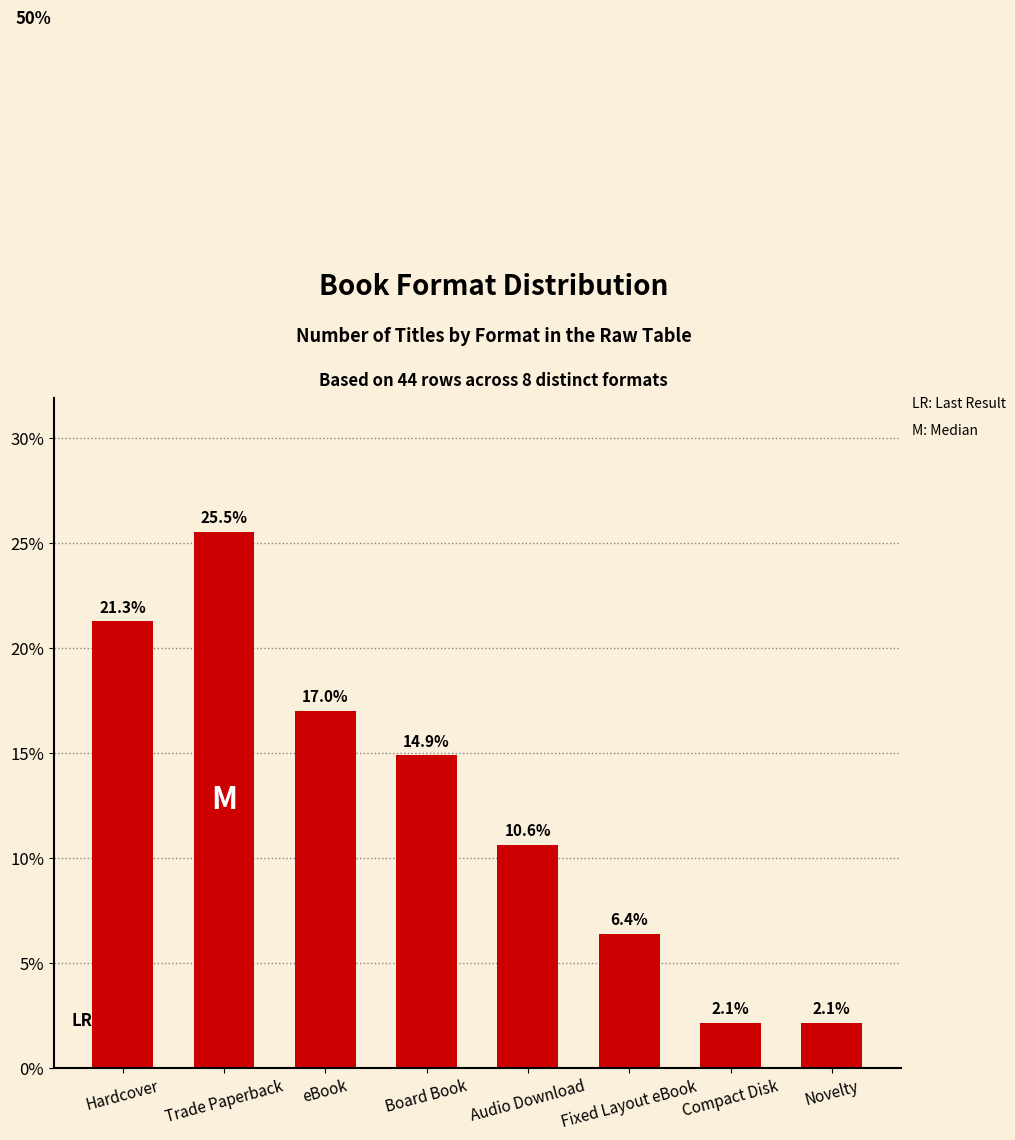

At which category does the chart reach its peak across all series?

Trade Paperback